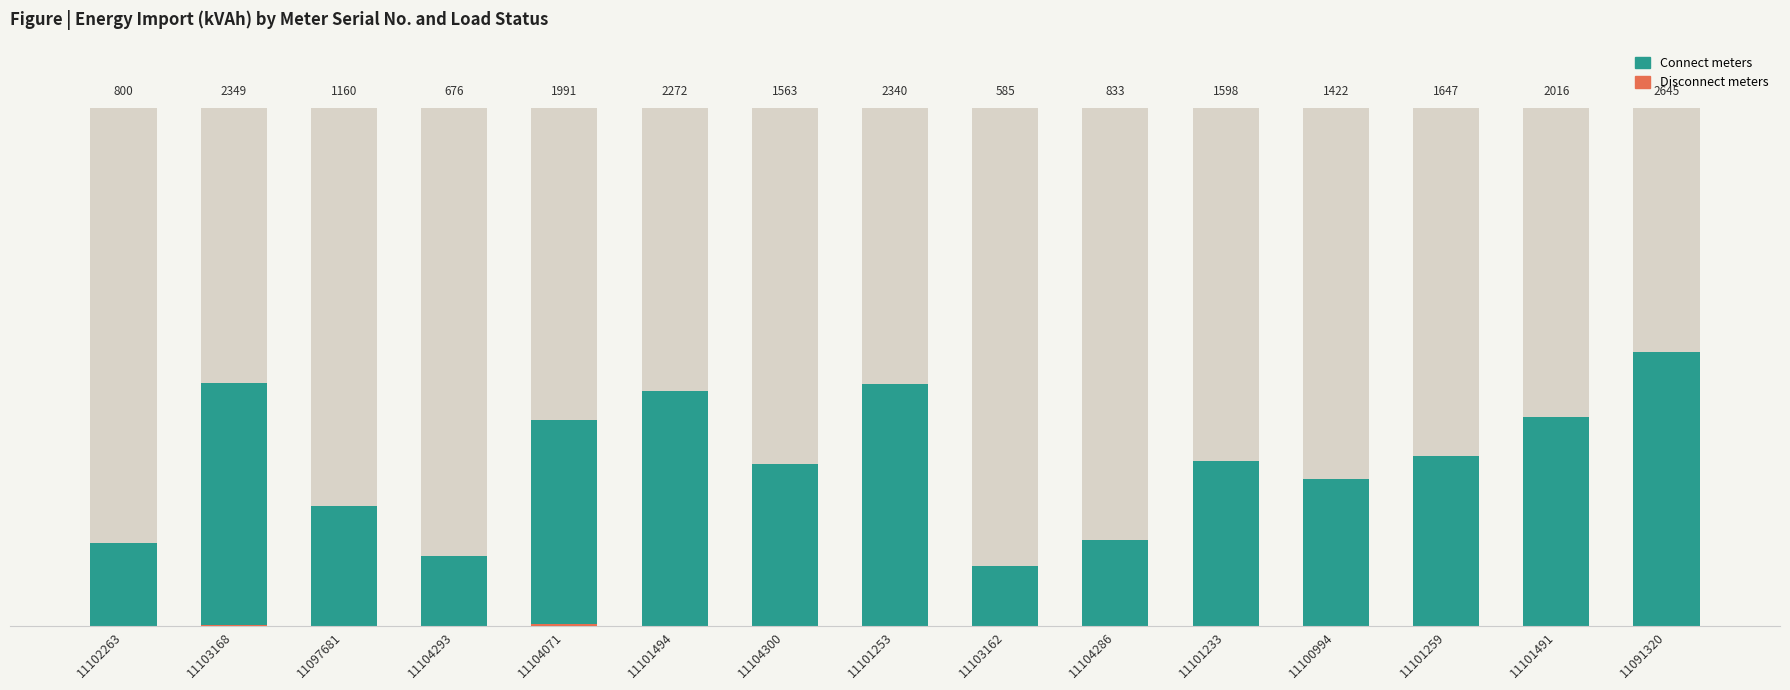

Which series has the largest total across all categories?

Connect